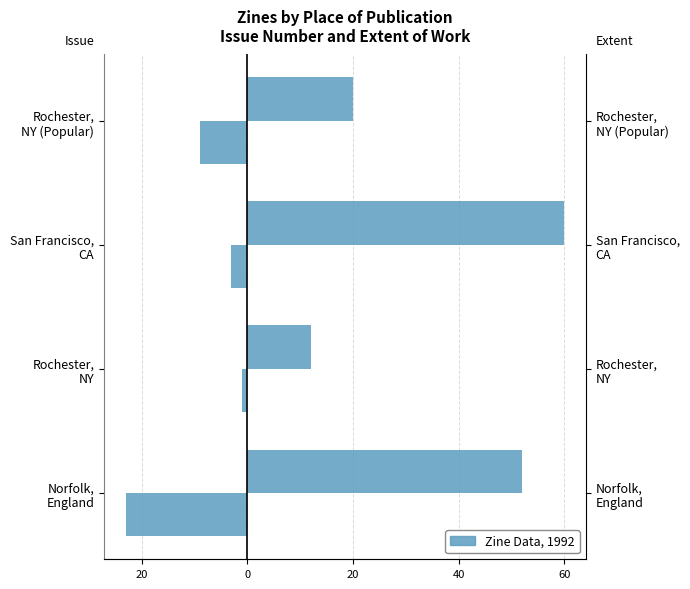

How many data points in Issue are above -3?

1